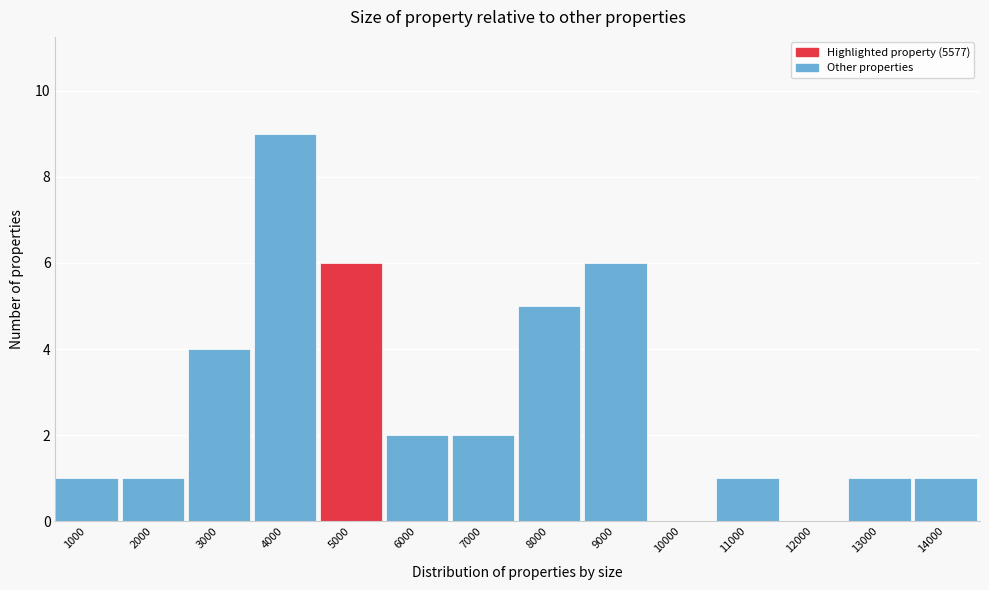

Reading left to right, extract all data points from this chart.

1000=1	2000=1	3000=4	4000=9	5000=6	6000=2	7000=2	8000=5	9000=6	10000=0	11000=1	12000=0	13000=1	14000=1